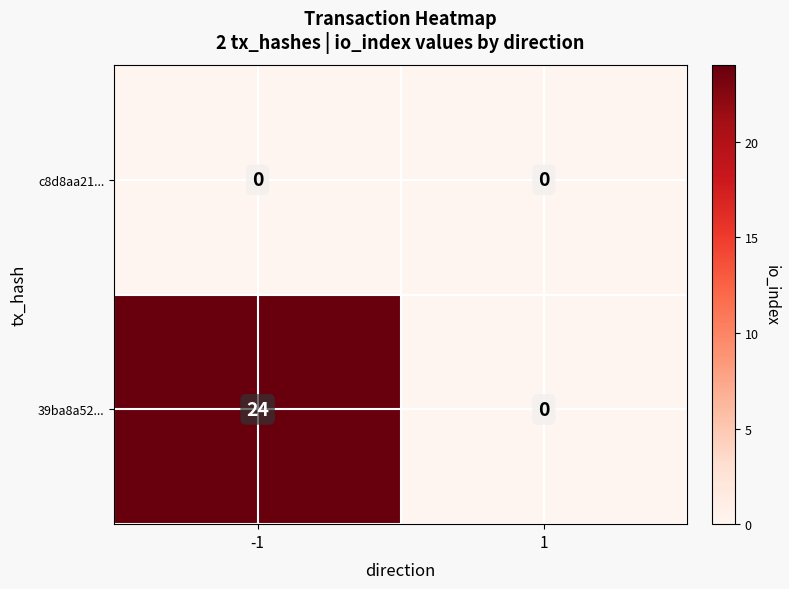

Between -1 and 1, which series saw the biggest shift?

39ba8a52...